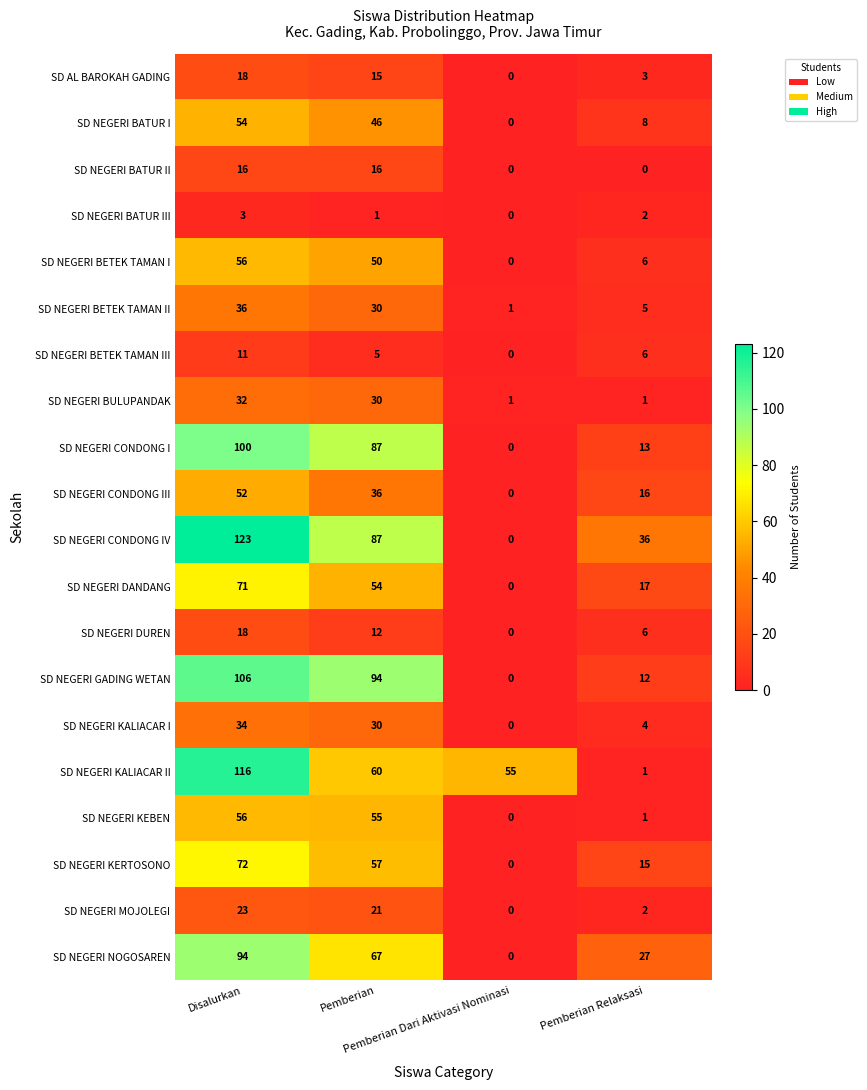

What is the spread (max minus min) of values at Disalurkan?

120